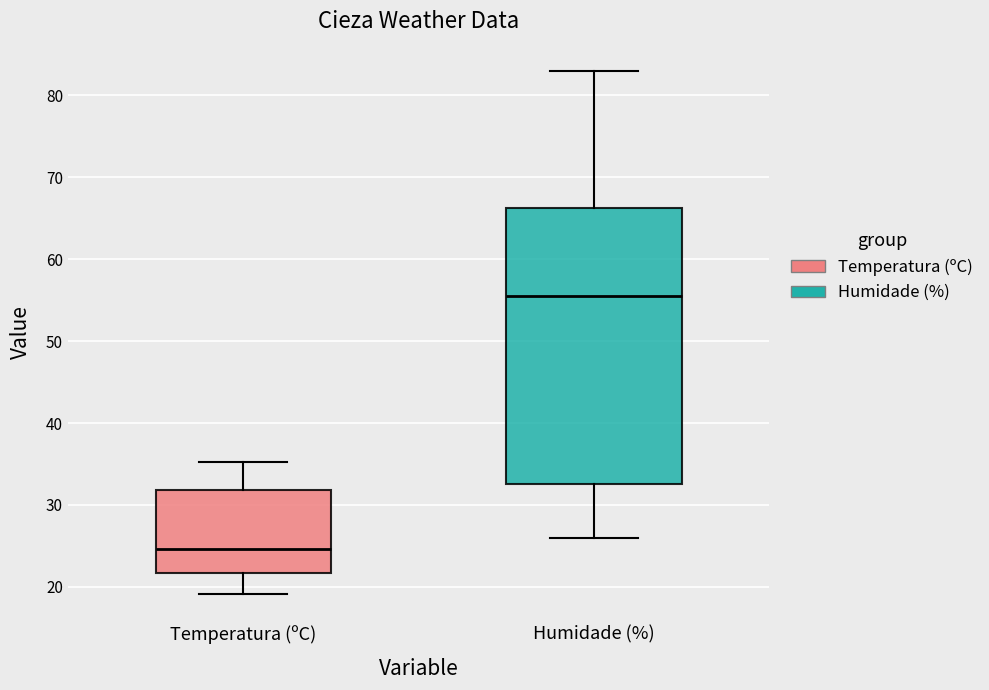

Which box is the tallest, from its lower edge to its upper edge?

Humidade (%)